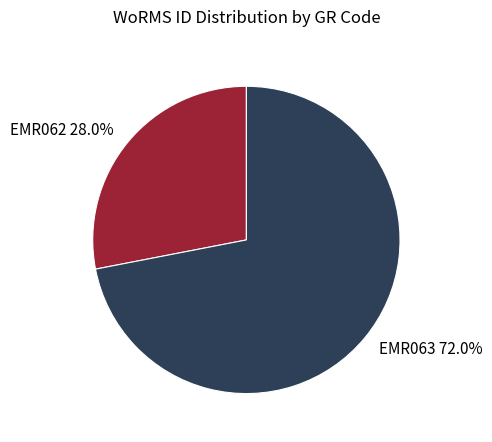

To the nearest percent, what percentage of the pie is EMR063?

72%